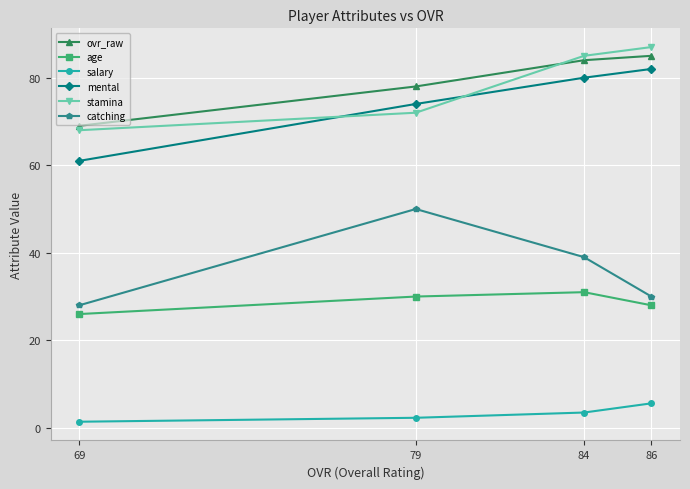

What is the total value across all series at 79?

306.3